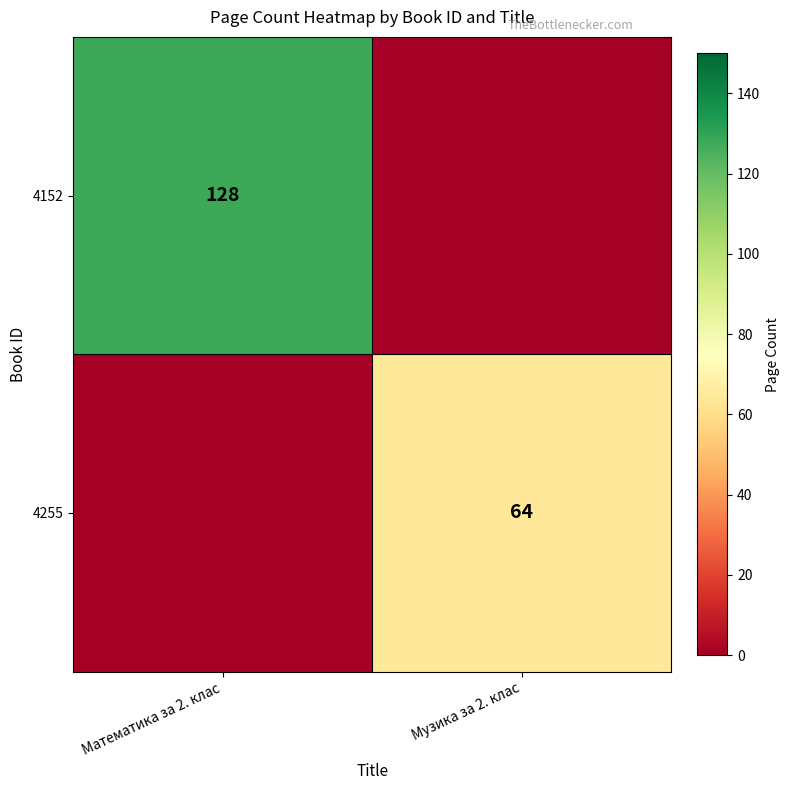

Is it true that 4152 equals 73 at Математика за 2. клас?

False